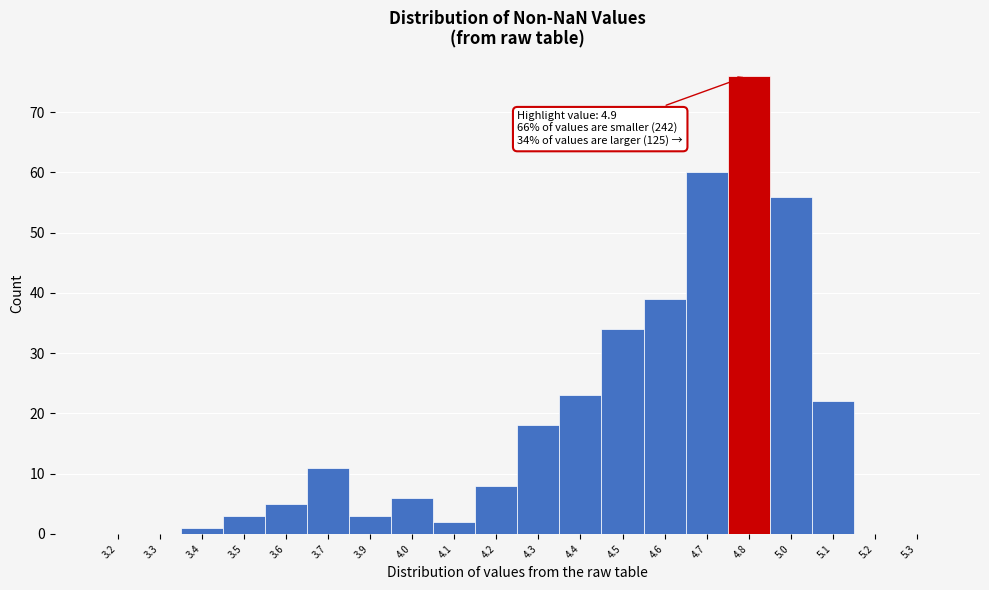

Reading left to right, list all the values displayed in this chart.

3.2=0	3.3=0	3.4=1	3.5=3	3.6=5	3.7=11	3.9=3	4.0=6	4.1=2	4.2=8	4.3=18	4.4=23	4.5=34	4.6=39	4.7=60	4.8=76	5.0=56	5.1=22	5.2=0	5.3=0